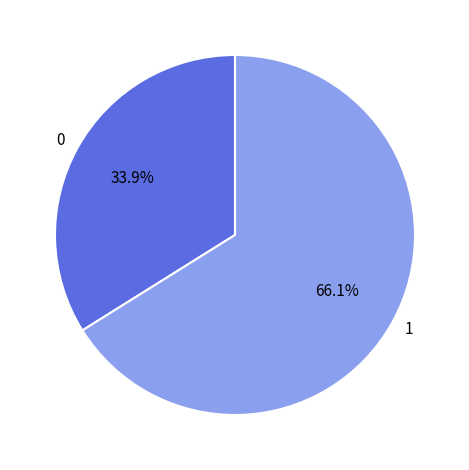

Does any single category account for the majority?

Yes